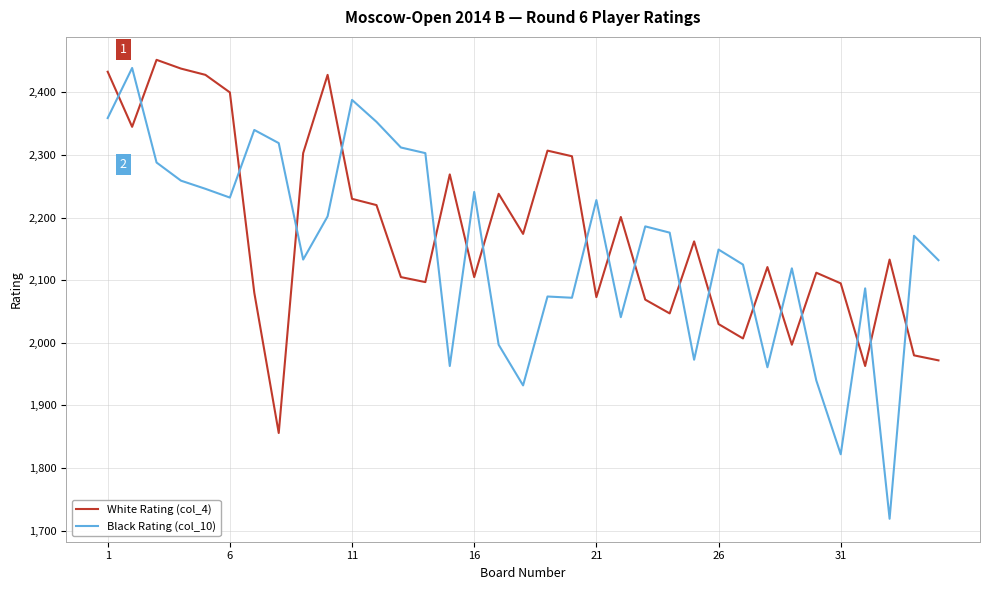

How many times do White Rating (col_4) and Black Rating (col_10) cross each other?

19